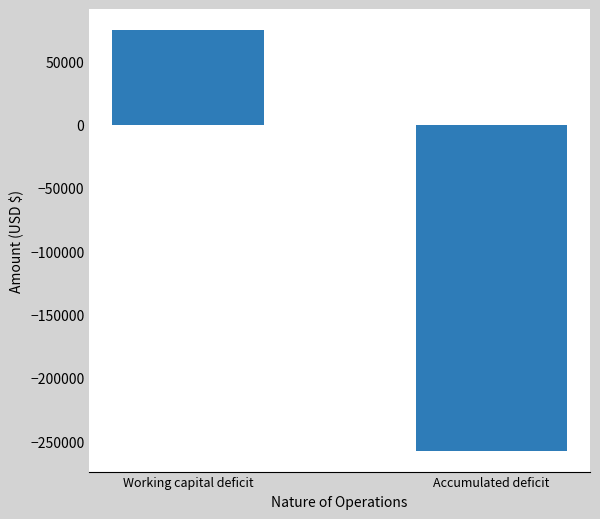

Reading left to right, transcribe all the data shown in this chart.

Working capital deficit=74568	Accumulated deficit=-257271